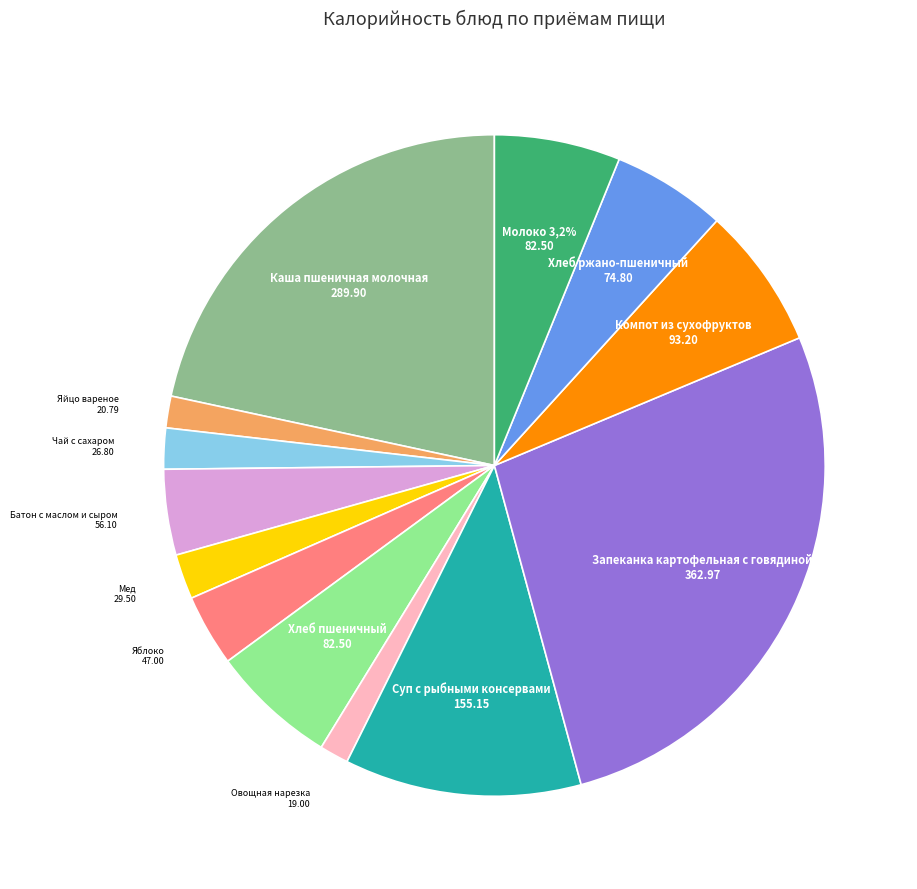

Which has a higher value, Чай с сахаром or Суп с рыбными консервами?

Суп с рыбными консервами